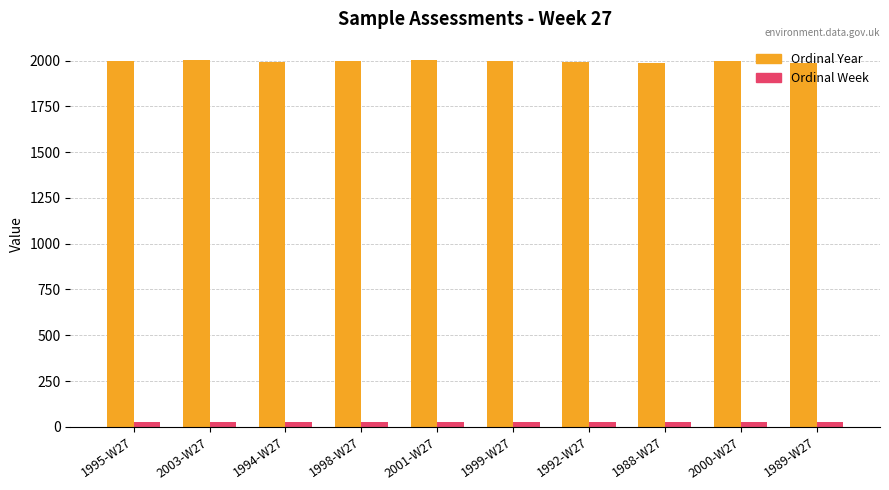

What is the greatest value displayed?

2003